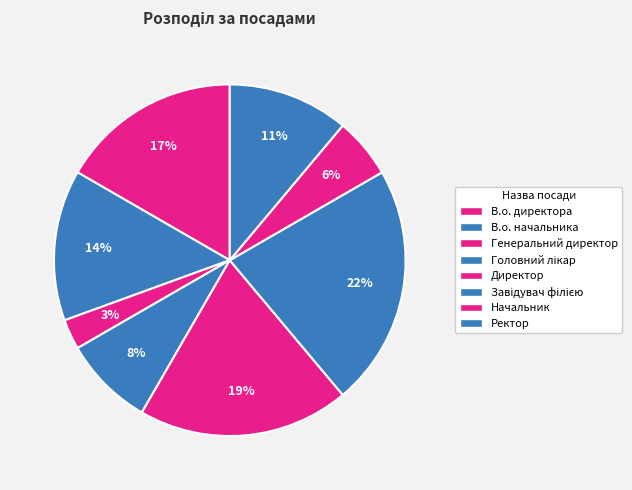

Does any single category account for the majority?

No